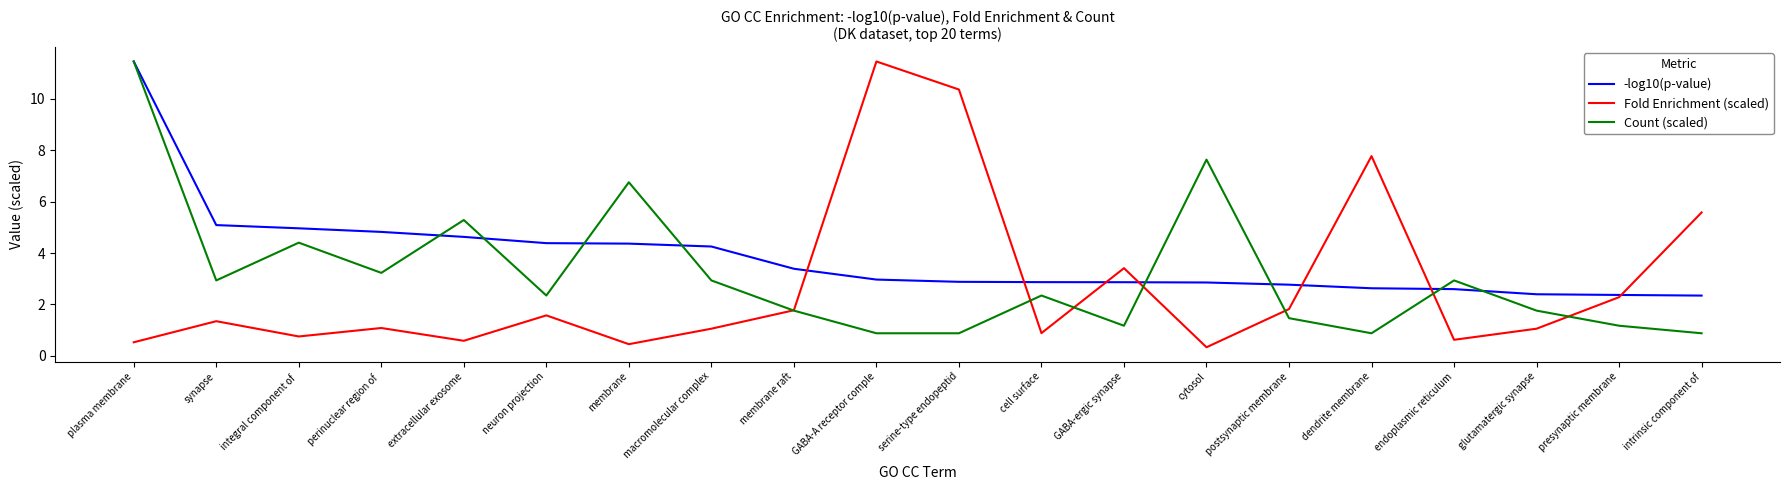

True or false: -log10(p-value) has a value of 2.6 at endoplasmic reticulum.

True